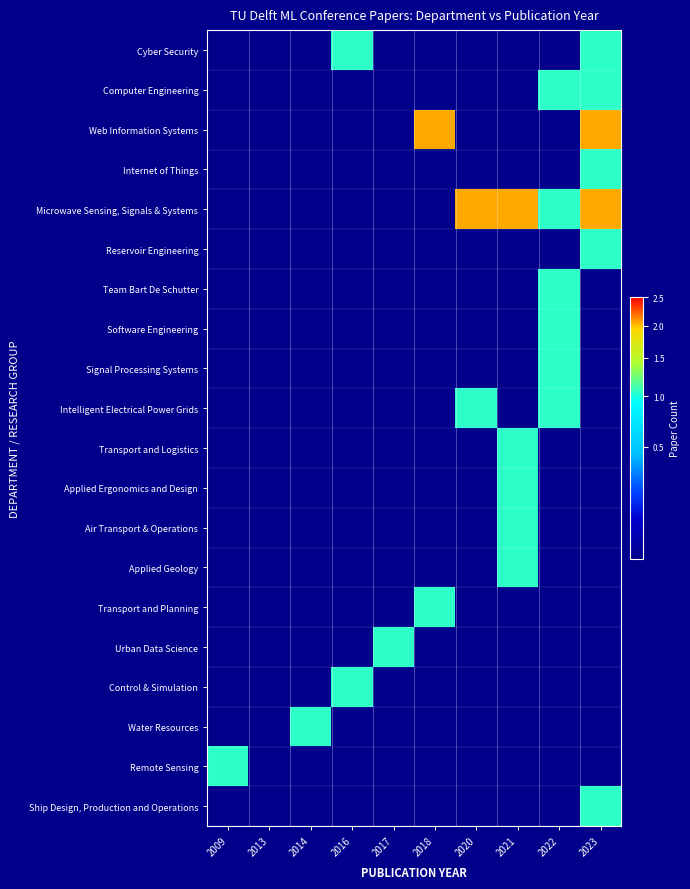

At which category is the sum across all series the highest?

2023